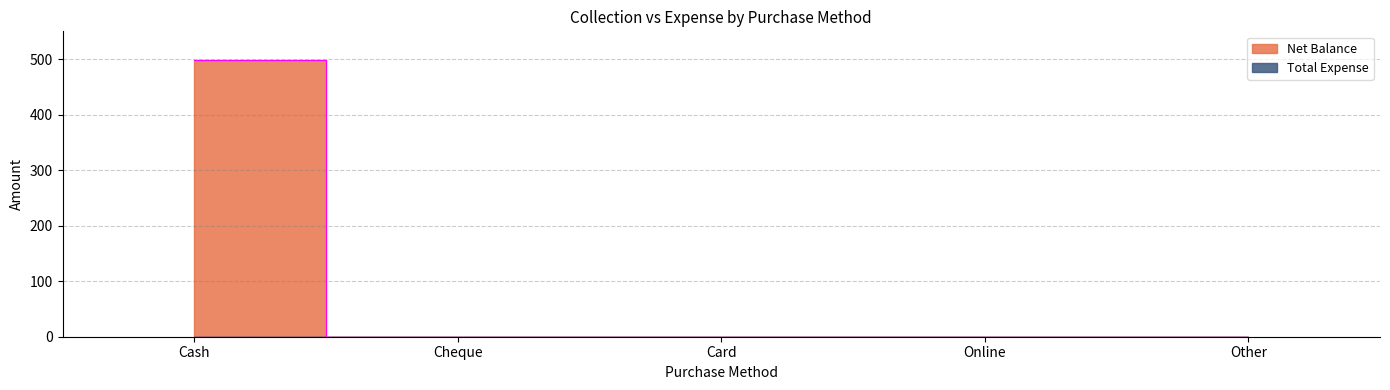

Is this an area chart (filled region under the line)?

No